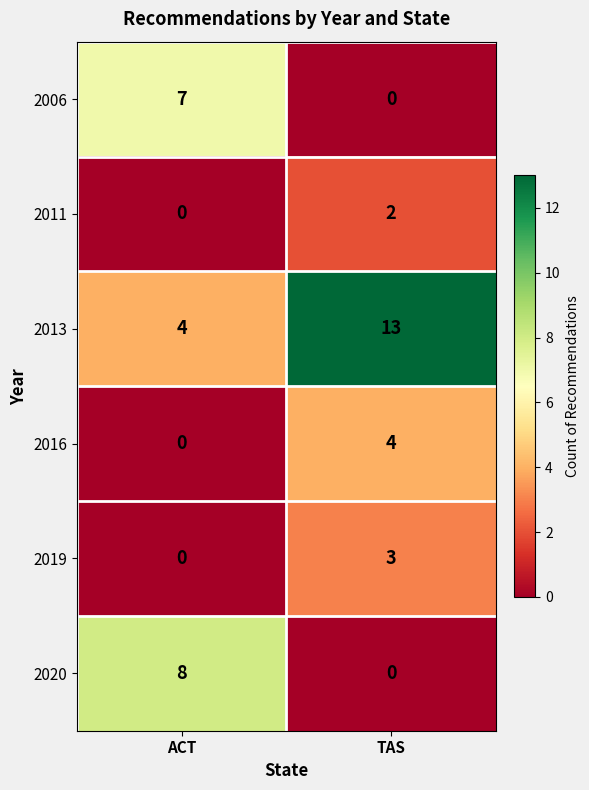

Which label corresponds to the largest value in the chart?

TAS